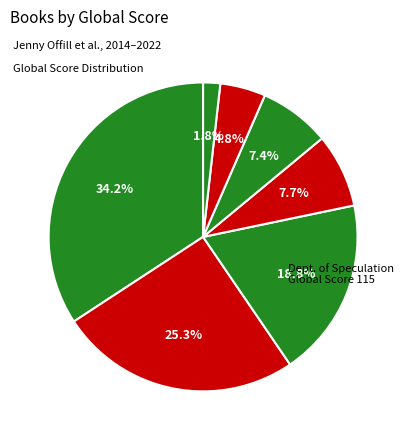

Rank the categories by value from highest to lowest.

Demon Copperhead, Flight Behavior, The Vanishing Half, Red Clocks, Anything Is Possible, Red at the Bone, Dept. of Speculation